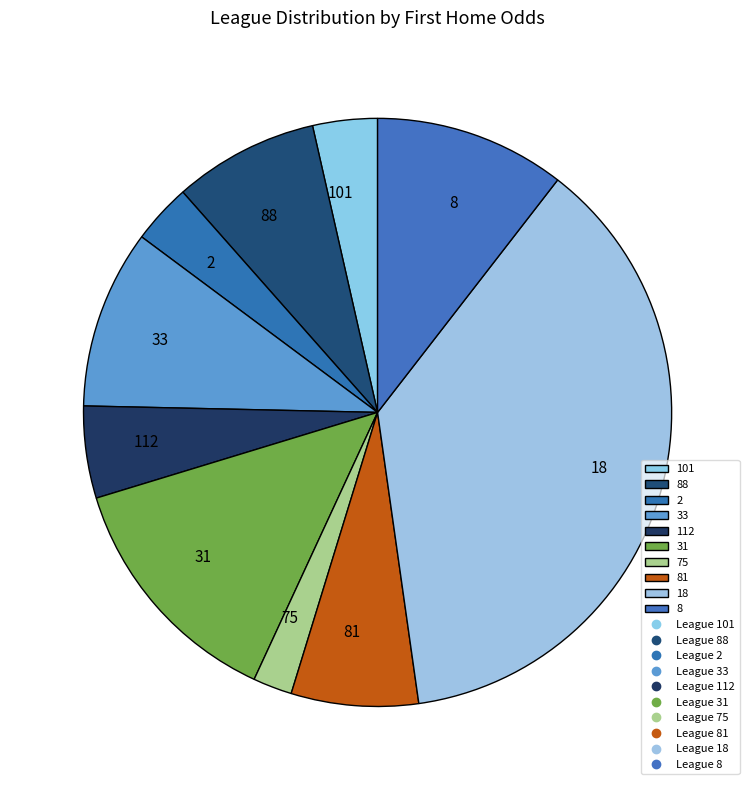

Approximately how many times larger is the value at 31 compared to 101?

3.8